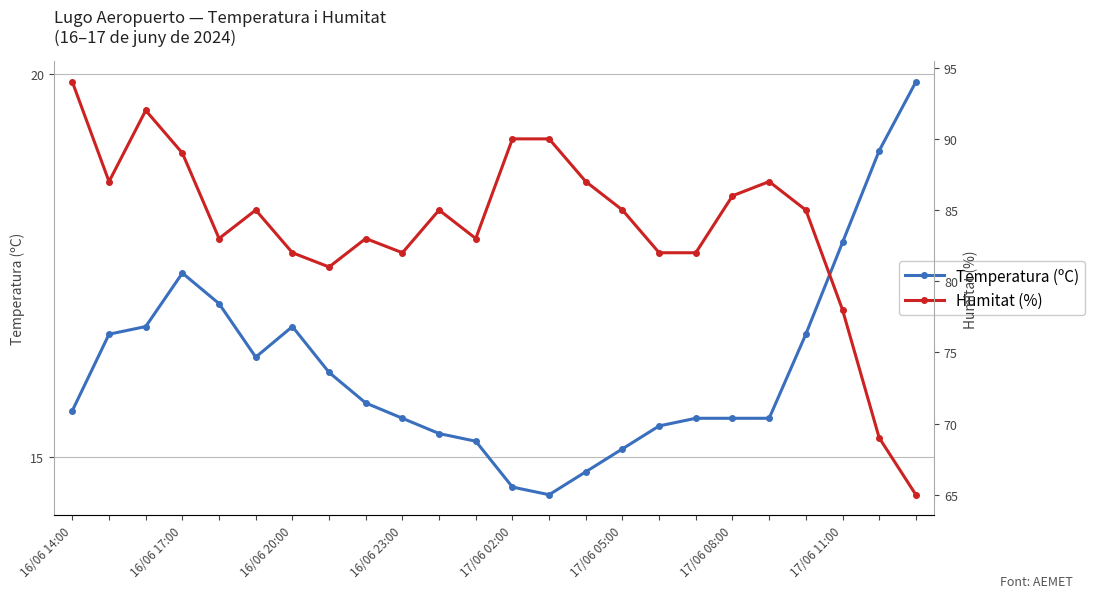

True or false: Humitat (%) has a value of 140.1 at 20.

False